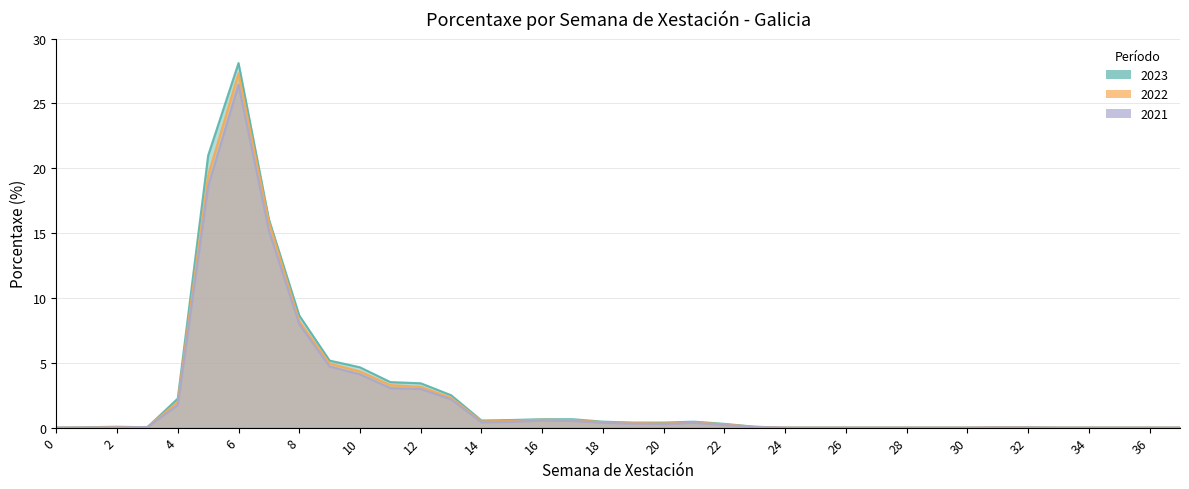

The 2023 series shows 0.1 at 23. True or false?

True